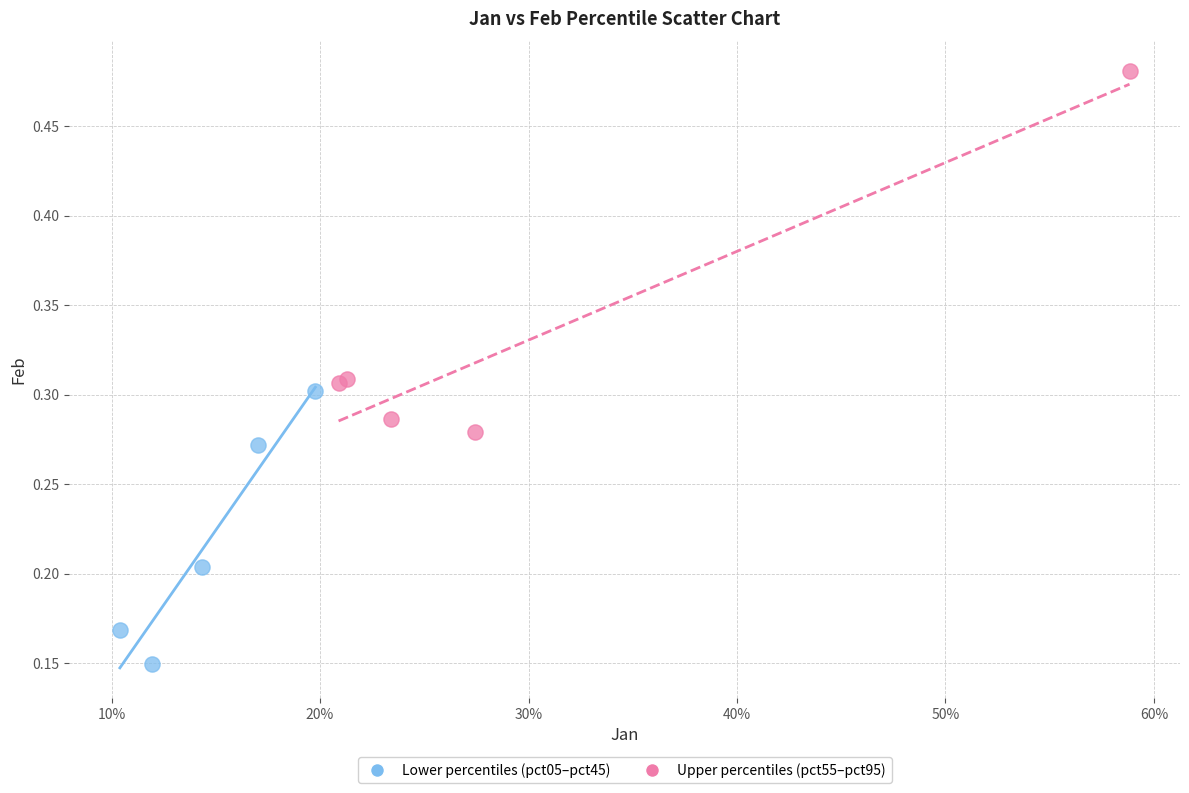

Which series contains the highest Y value?

Upper percentiles (pct55–pct95)